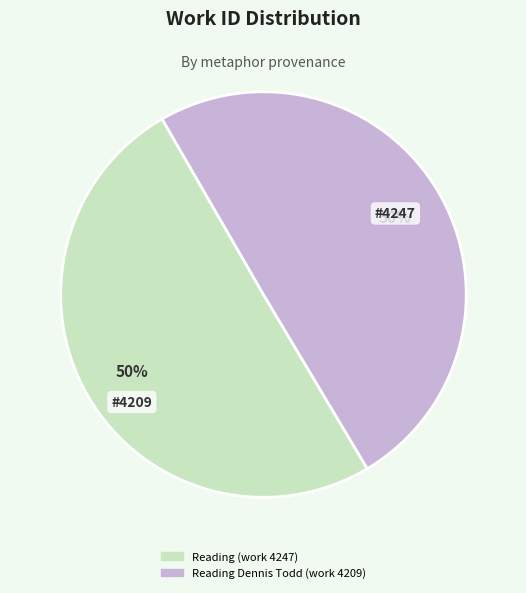

Approximately how many times larger is the value at Reading Dennis Todd (work 4209) compared to Reading (work 4247)?

1.0